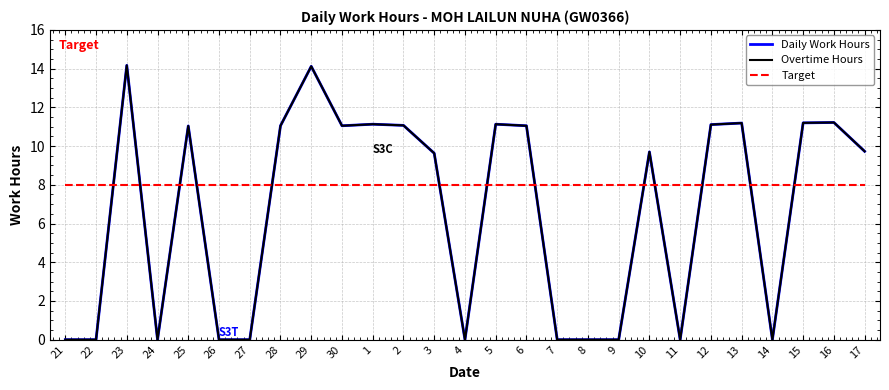

Does the chart display data point markers on the line(s)?

No